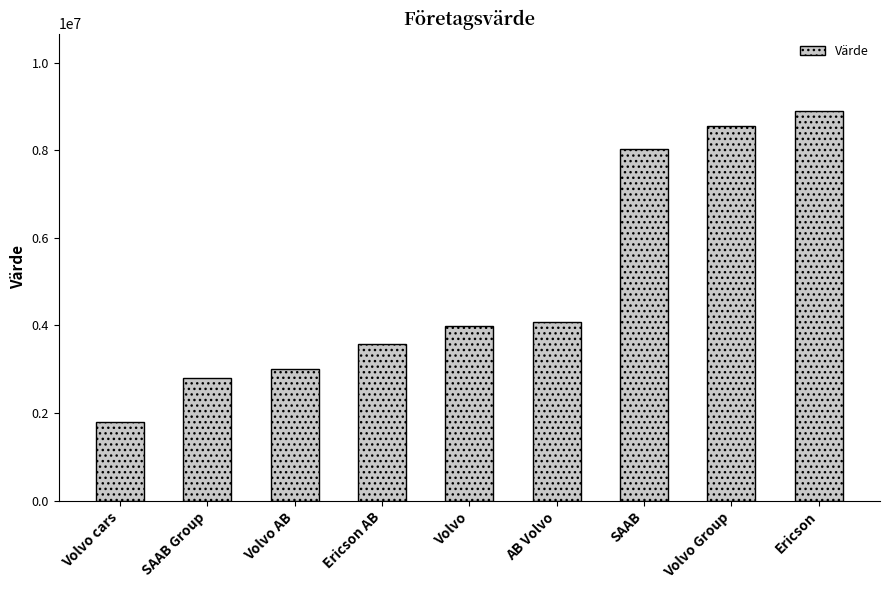

The chart shows a value of 2804213 at SAAB Group. True or false?

True